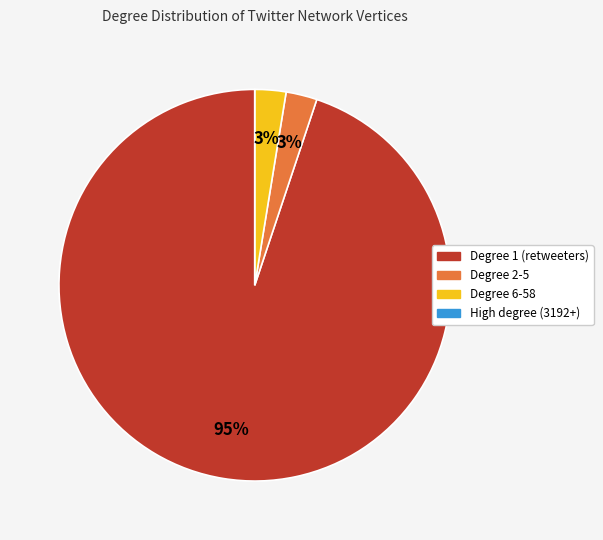

Is there any slice that represents more than half of the pie?

Yes